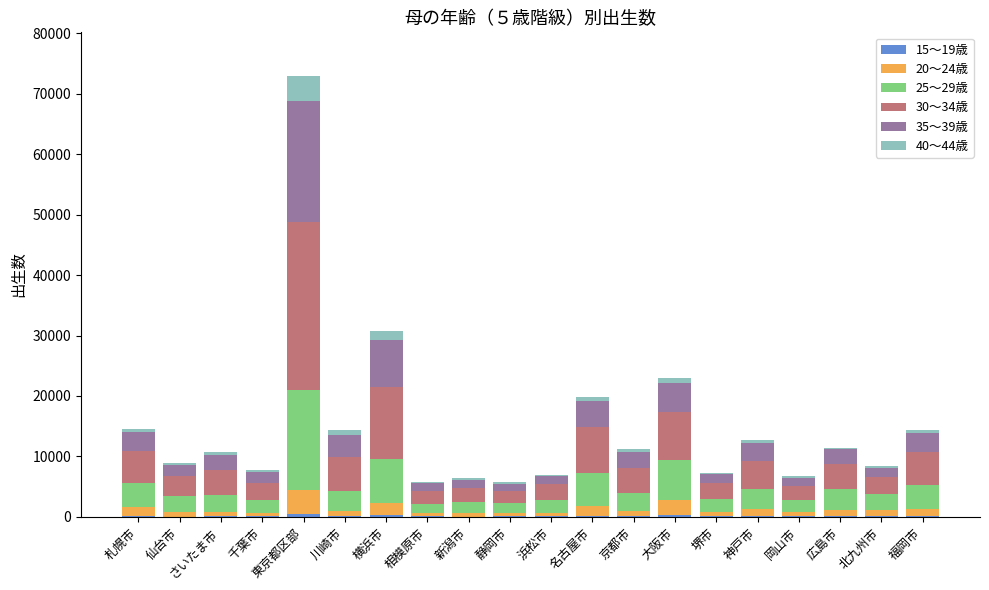

At which category is the sum across all series the highest?

東京都区部